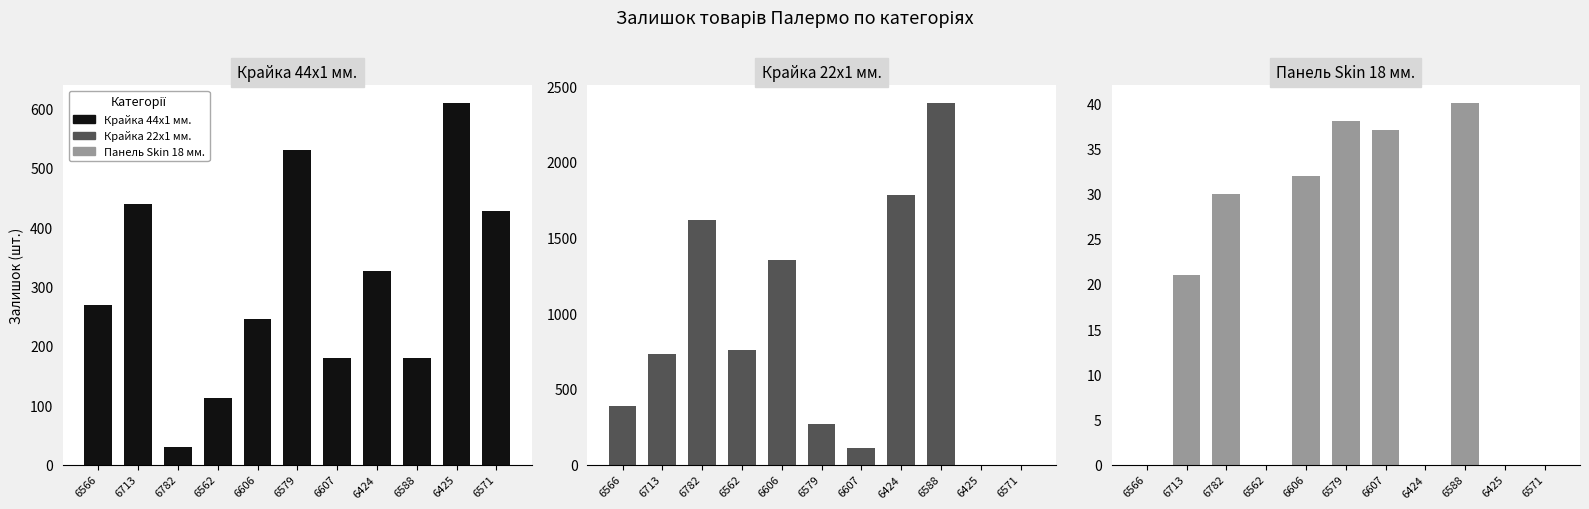

Which series has the largest range (max minus min)?

Крайка 22x1 мм.